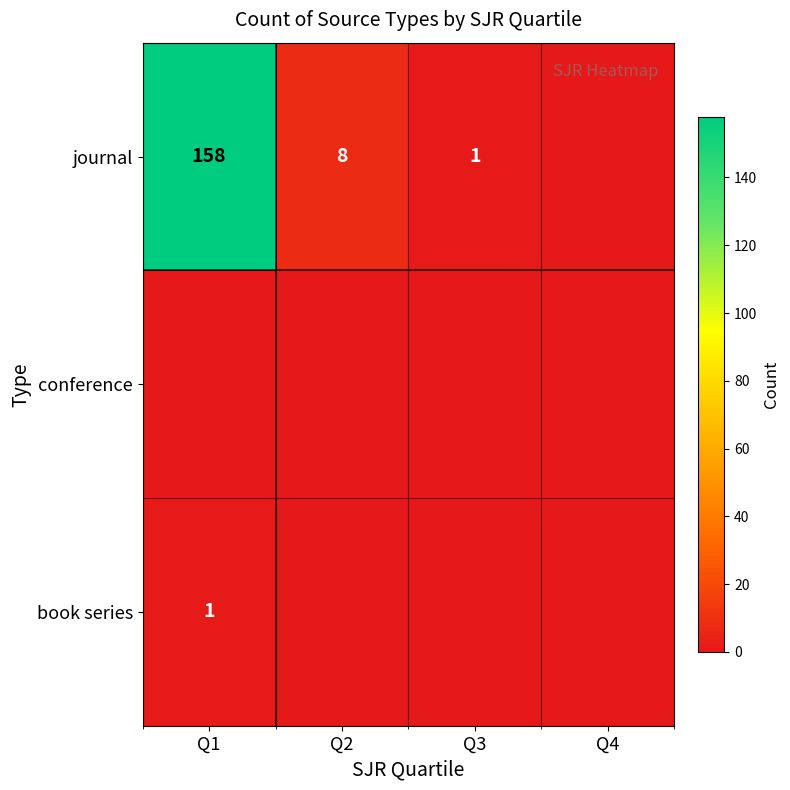

What is the sum of the journal values at Q3 and Q2?

9